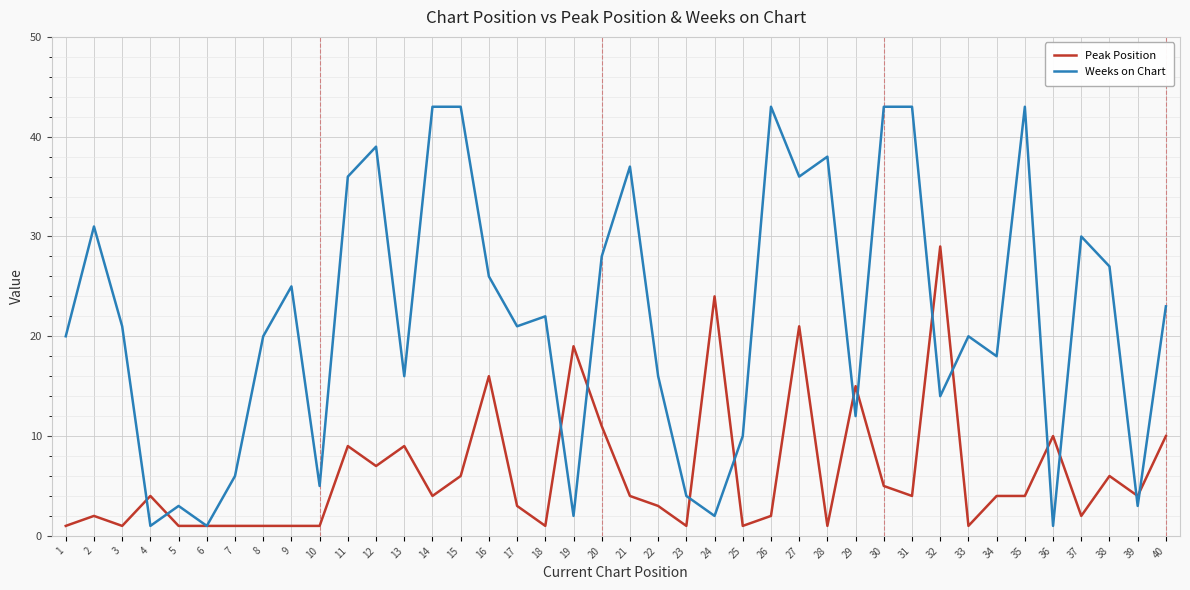

What is the minimum value for Weeks on Chart?

1